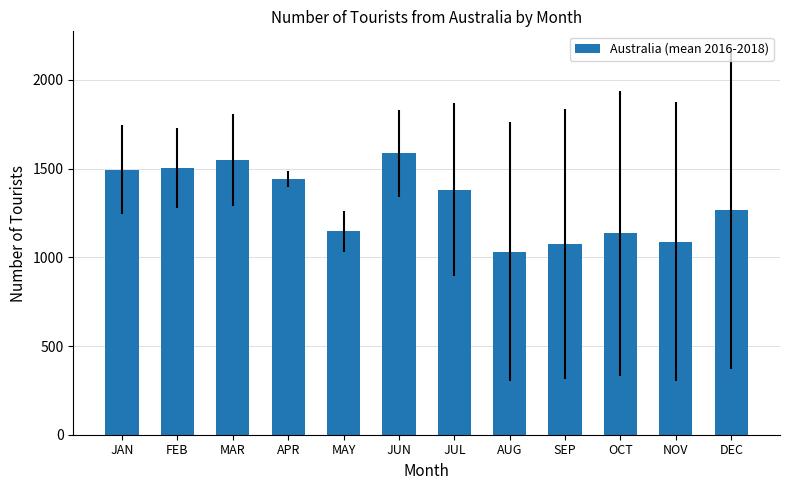

What is the value of the 2nd bar from the left?

1505.3